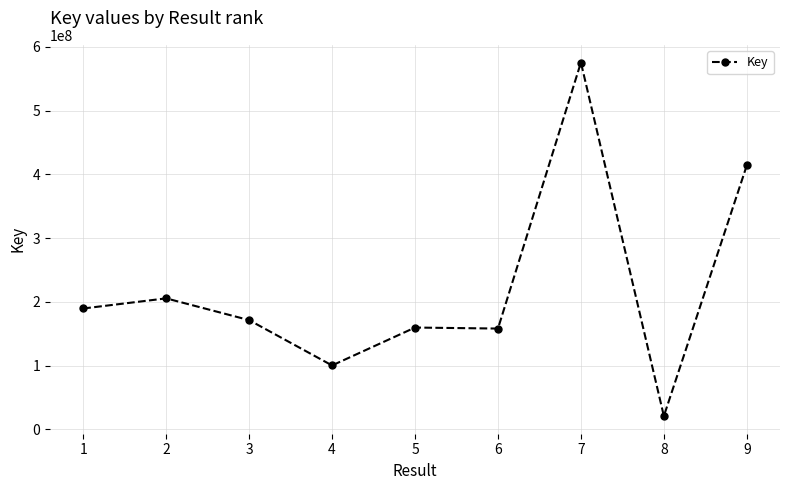

At which category does the data reach its first local valley?

4